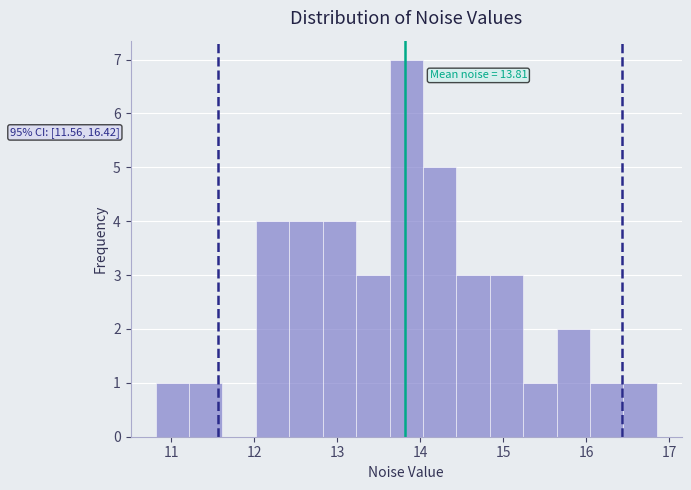

Over which range of the x-axis is the bar tallest?

13.6 to 14.0